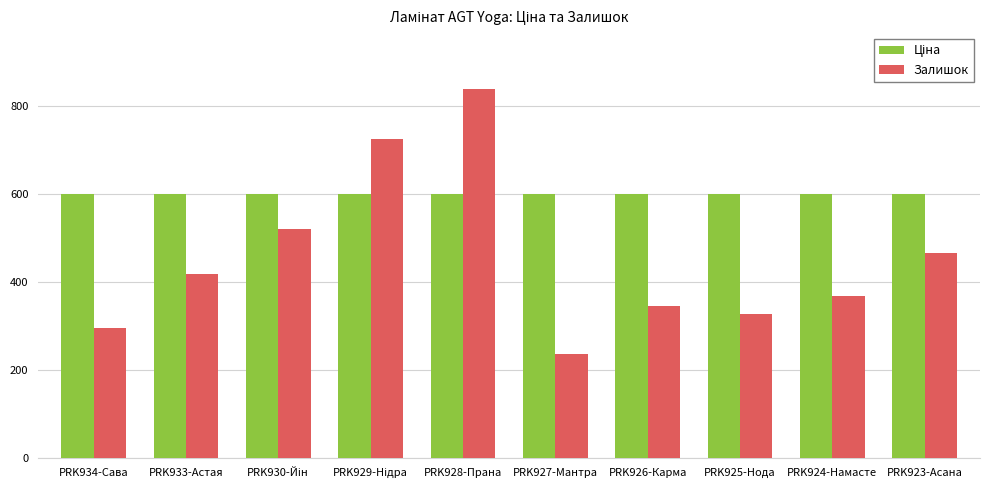

Is it true that Залишок equals 418.0 at PRK933-Астая?

True